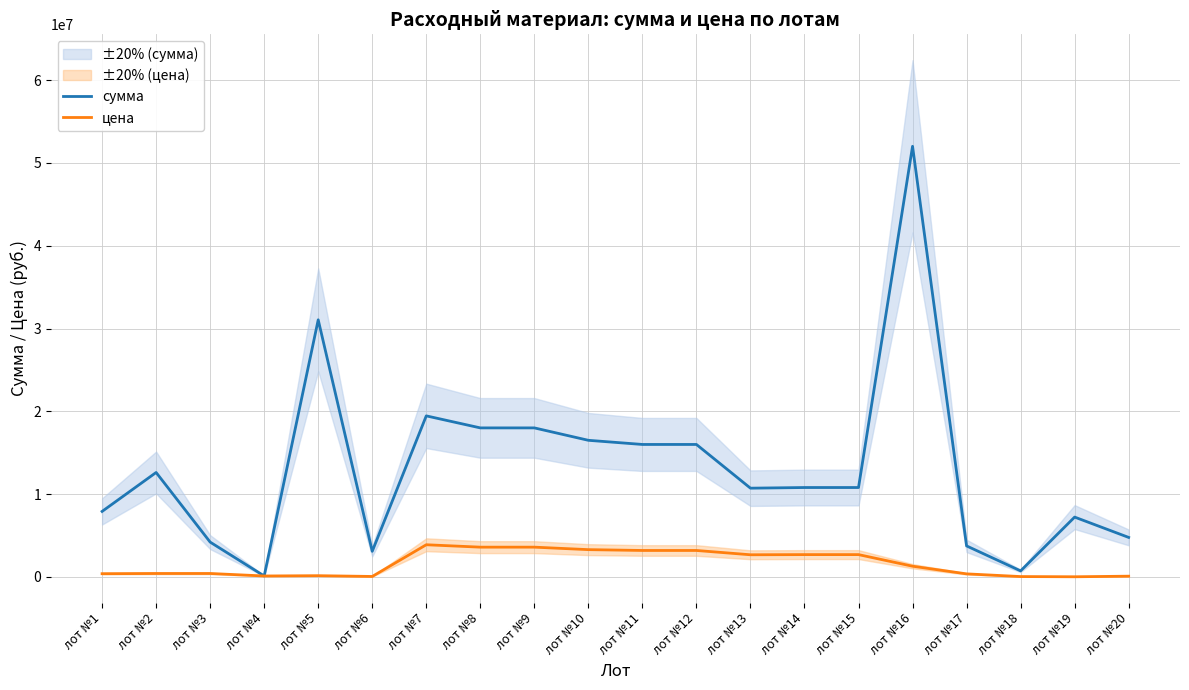

Which series changed the most between лот №15 and лот №20?

сумма